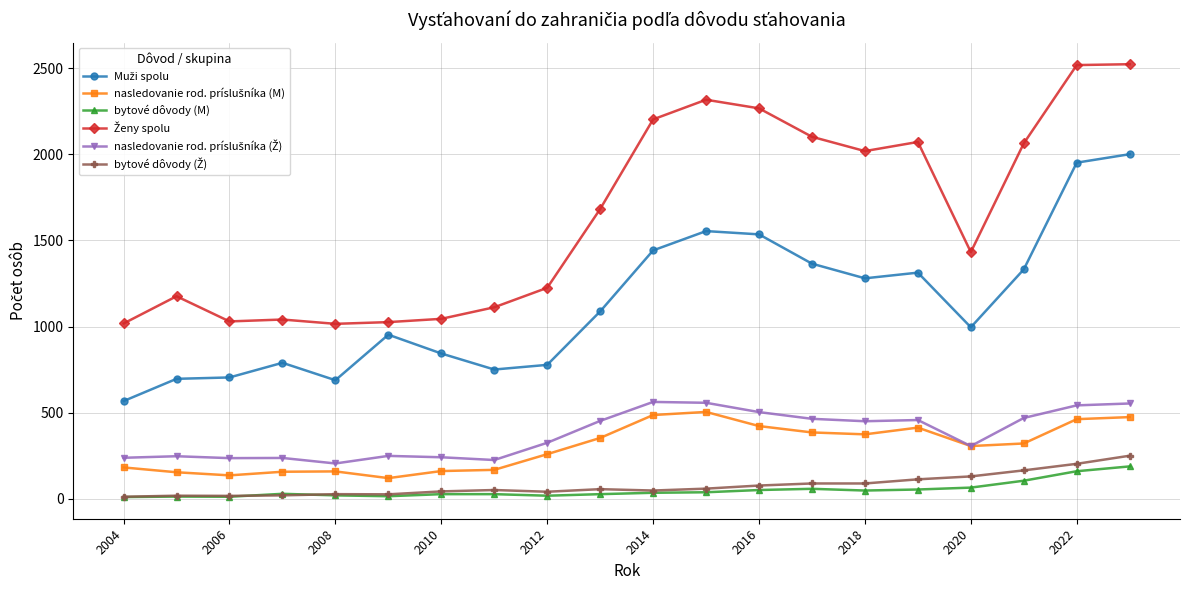

At how many categories does at least one series exceed 1398?

11